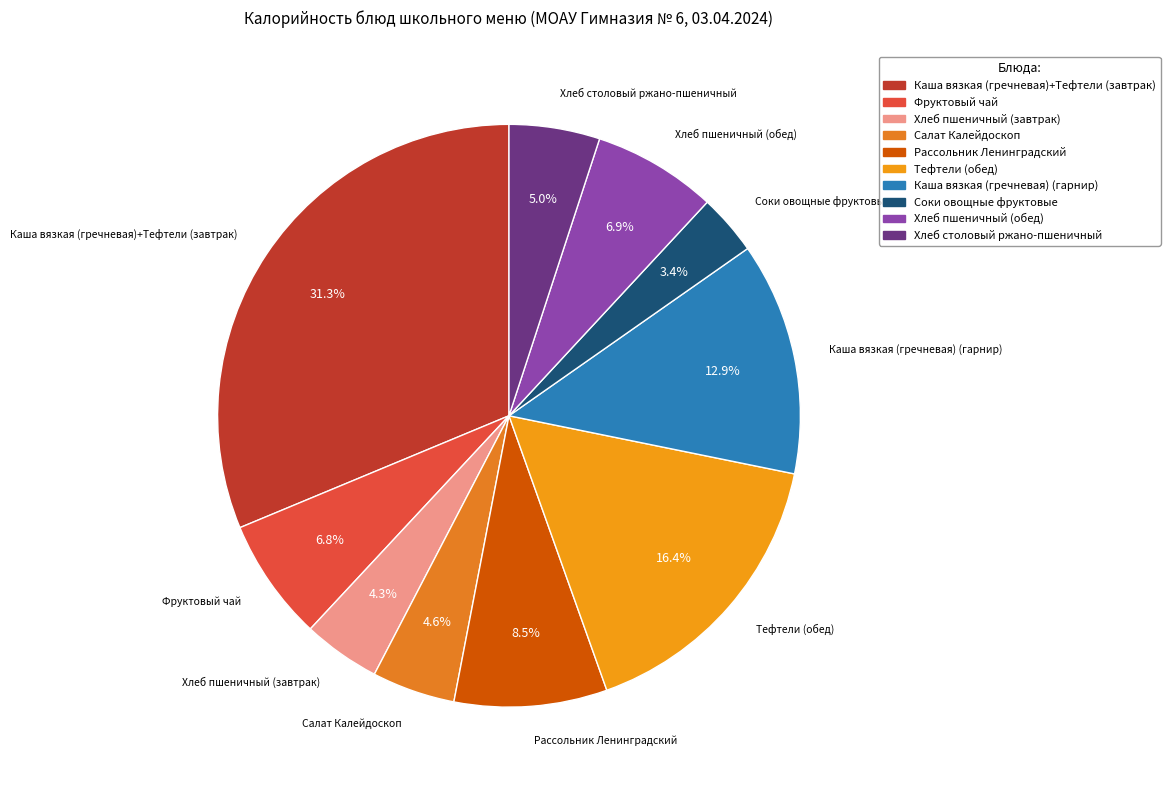

Count the number of slices in the pie.

10